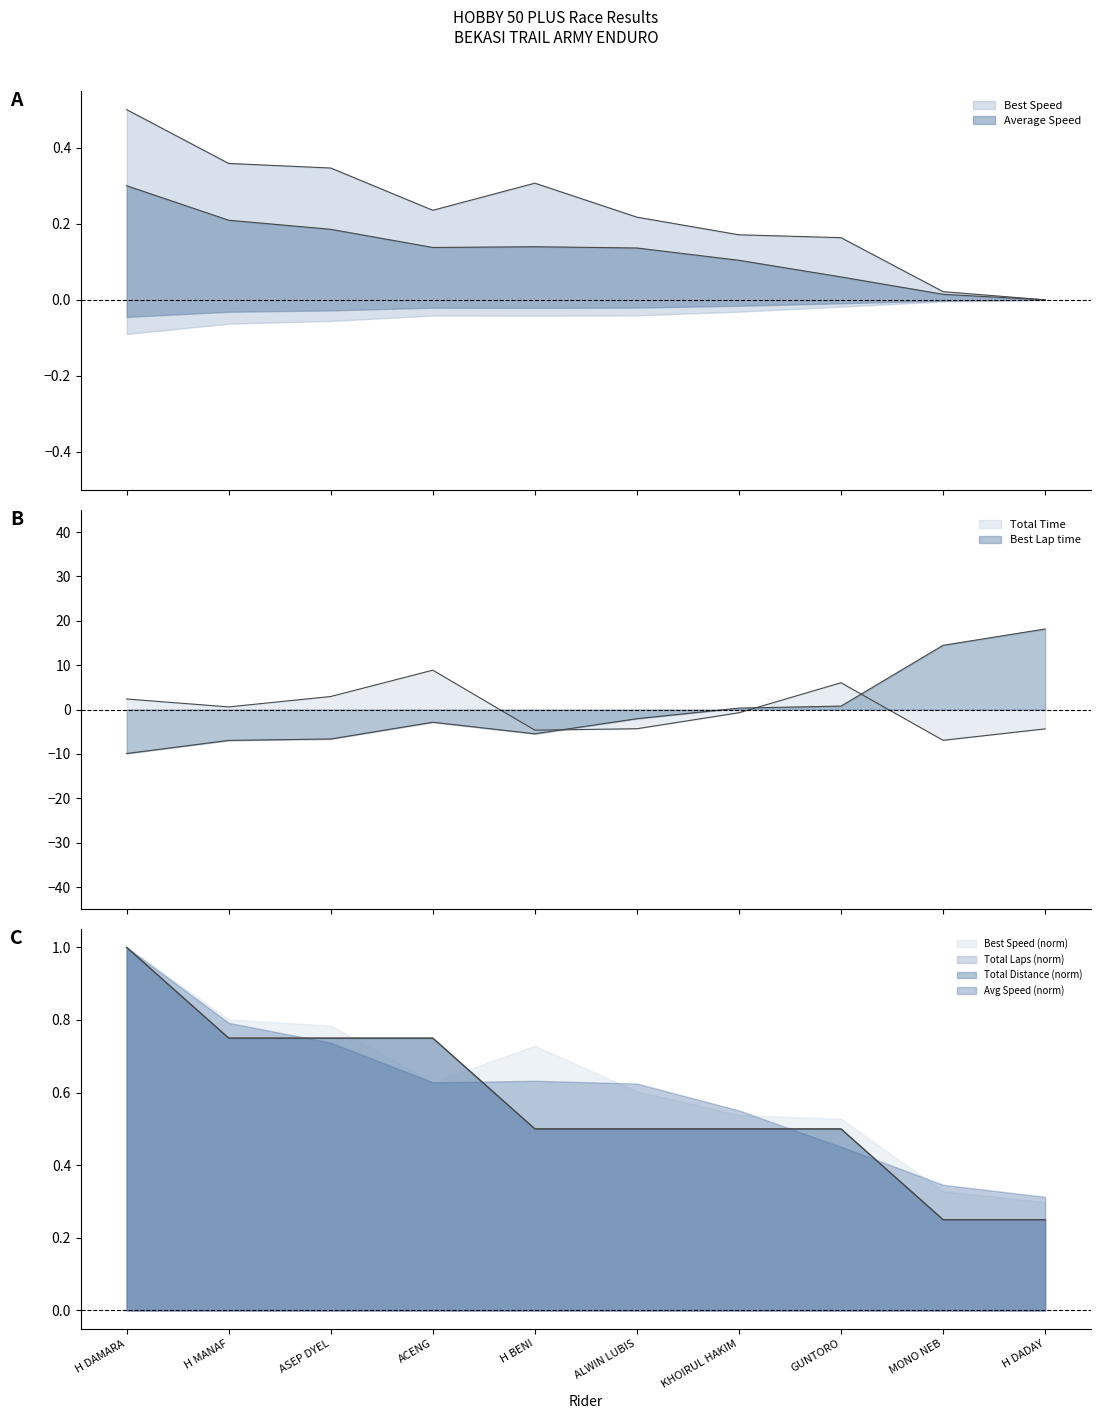

How many intersections are there between Total Time and Average Speed?

3